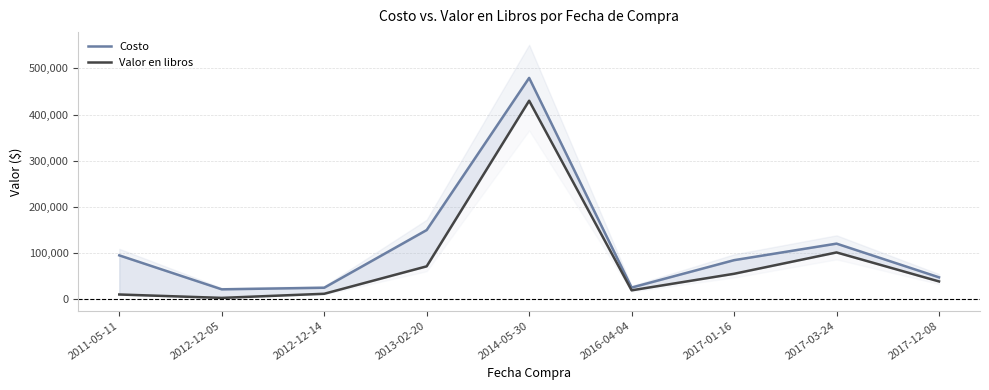

Reading right to left, extract all data points from this chart.

Costo: 46699.0	119836.0	83957.0	24500.0	479477.3	149300.0	24120.0	20646.6	94355.0
Valor en libros: 37763.5	100718.1	54394.9	18452.9	429969.6	70555.5	10994.1	2064.7	9435.5